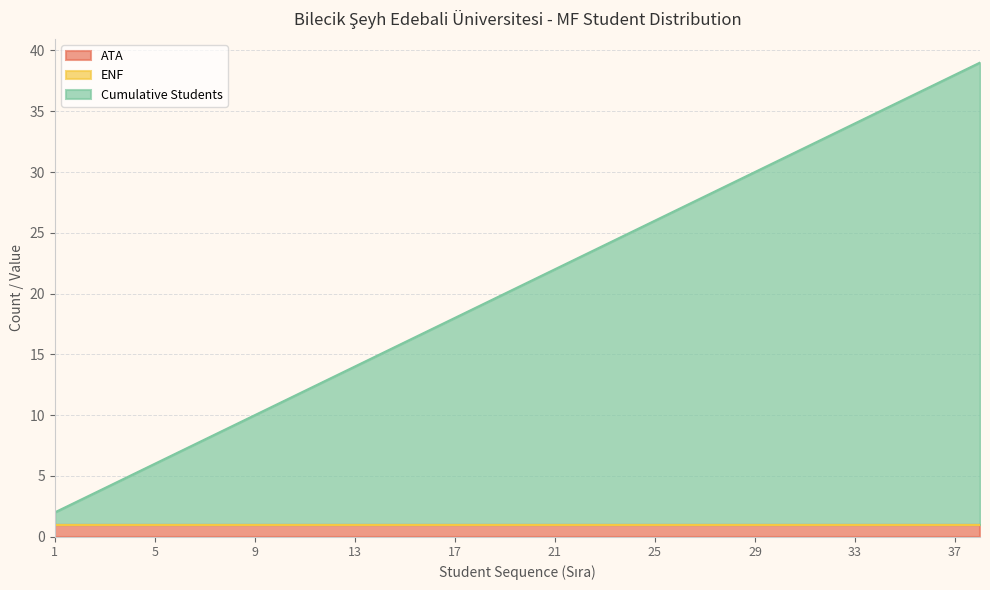

Where is Cumulative Students nearest to the value 19?

19